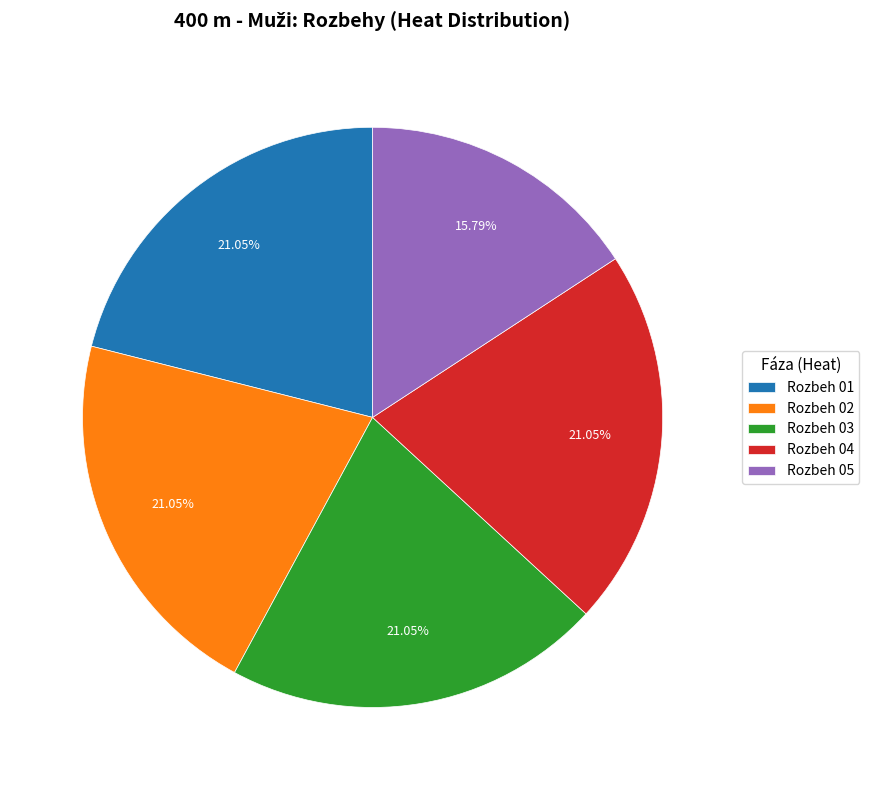

Do Rozbeh 04 and Rozbeh 02 together represent more than half of the pie?

No